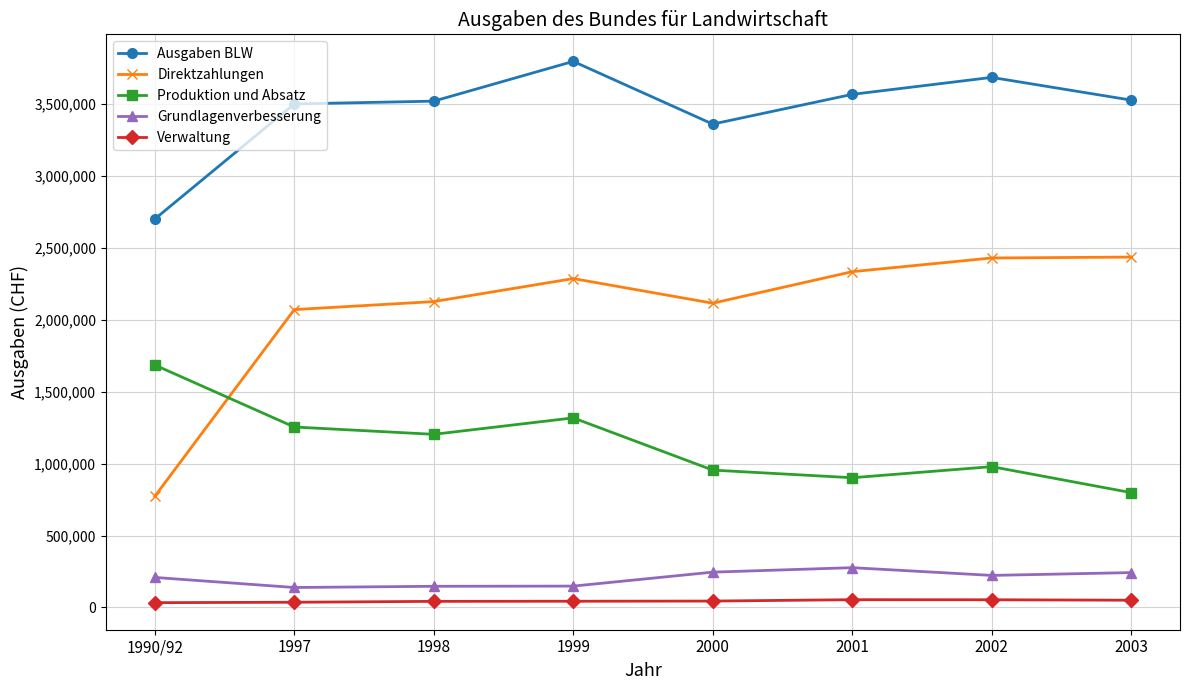

Is the value of Grundlagenverbesserung at 2002 greater than the value of Direktzahlungen at 2000?

No